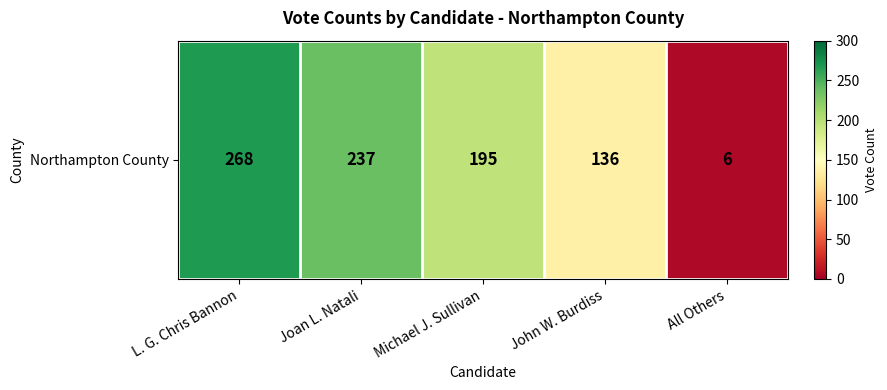

Between Joan L. Natali and All Others, which is larger?

Joan L. Natali